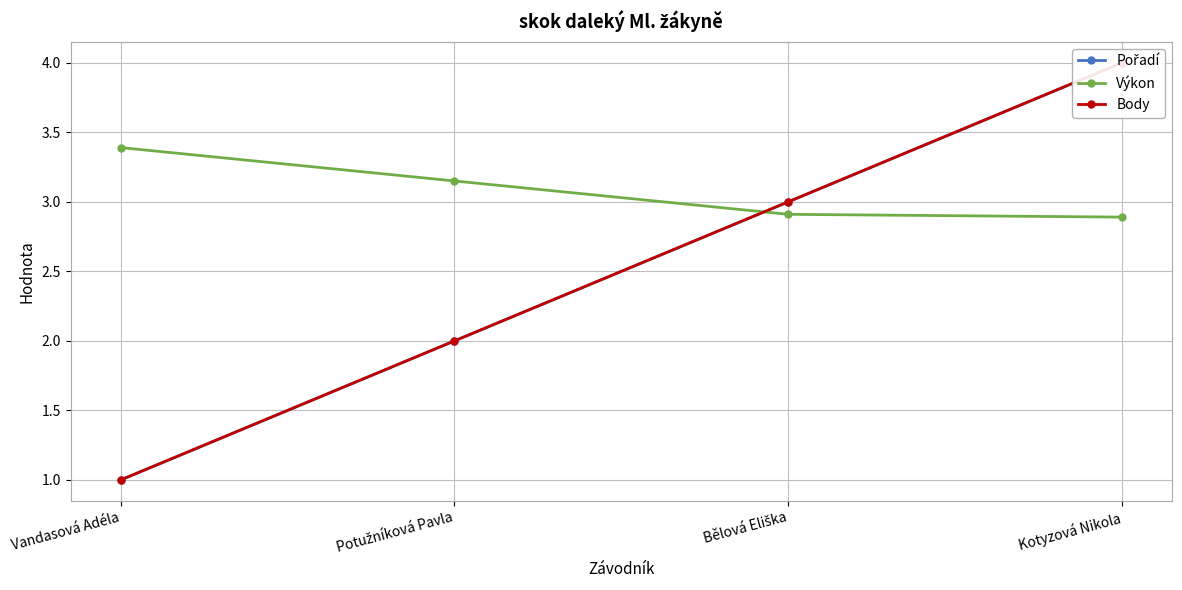

What is the label of the 2nd point from the left?

Potužníková Pavla